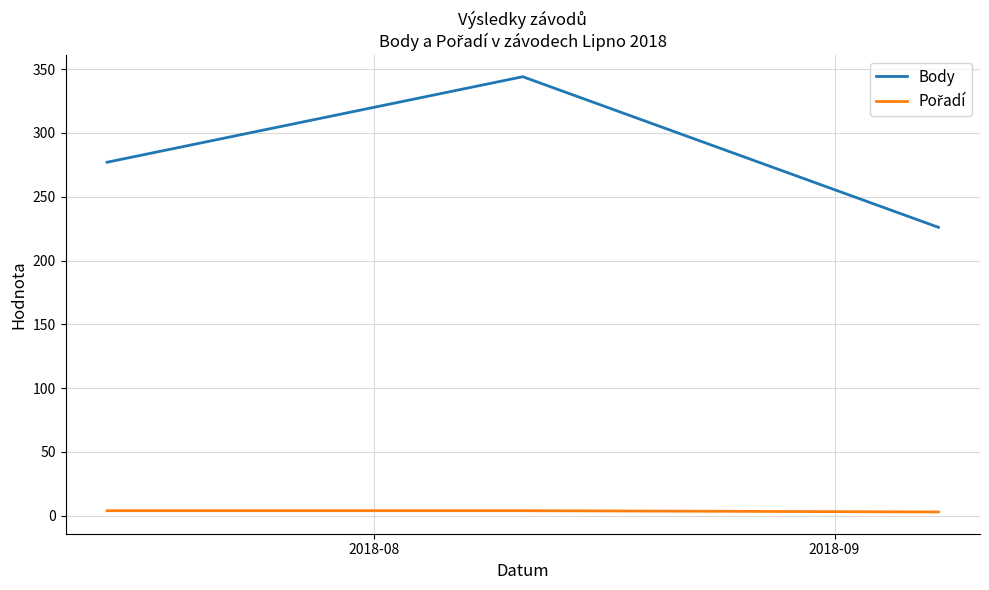

What is the sum of all Body values?

847